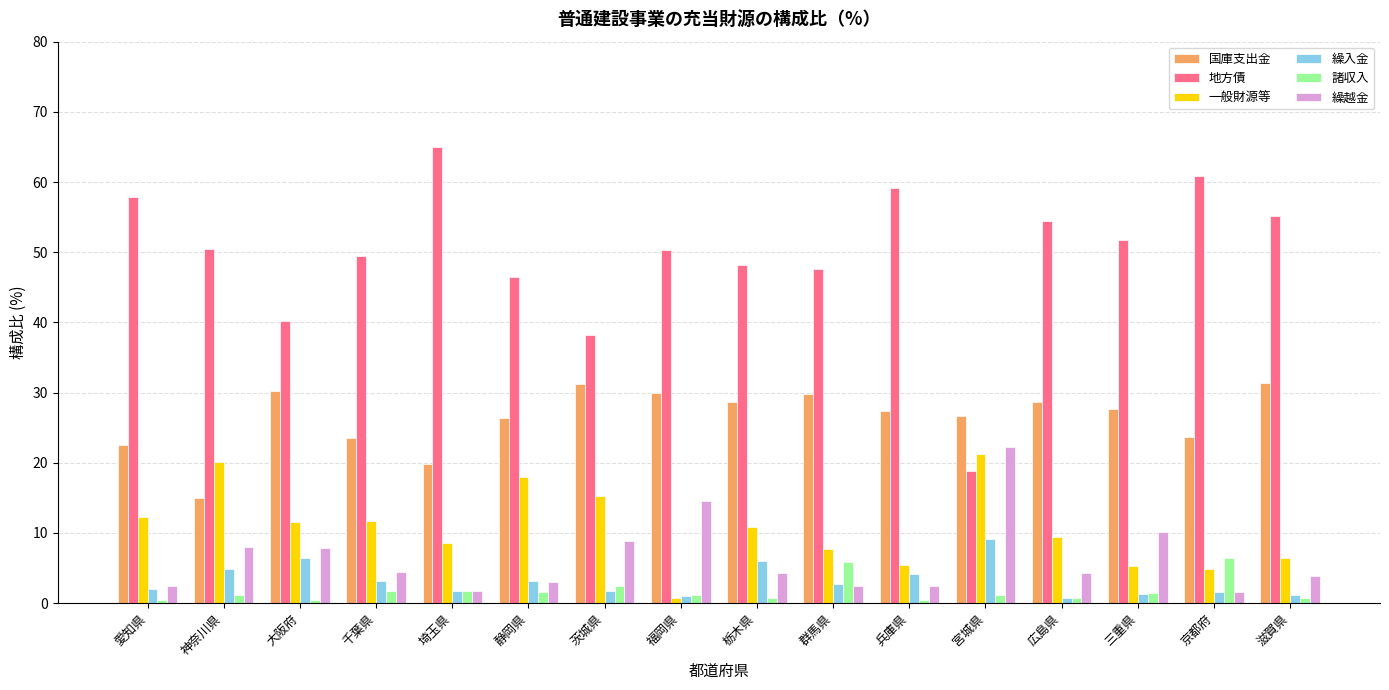

What is the sum of all 諸収入 values?

28.7